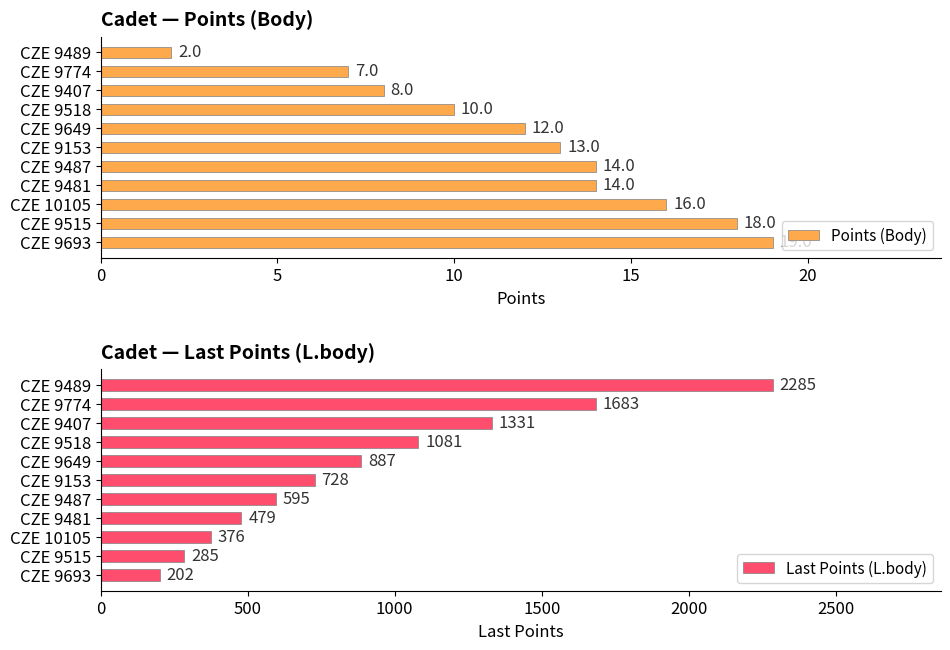

Reading left to right, list all the values displayed in this chart.

Points (Body): 2	7	8	10	12	13	14	14	16	18	19
Last Points (L.body): 2285	1683	1331	1081	887	728	595	479	376	285	202